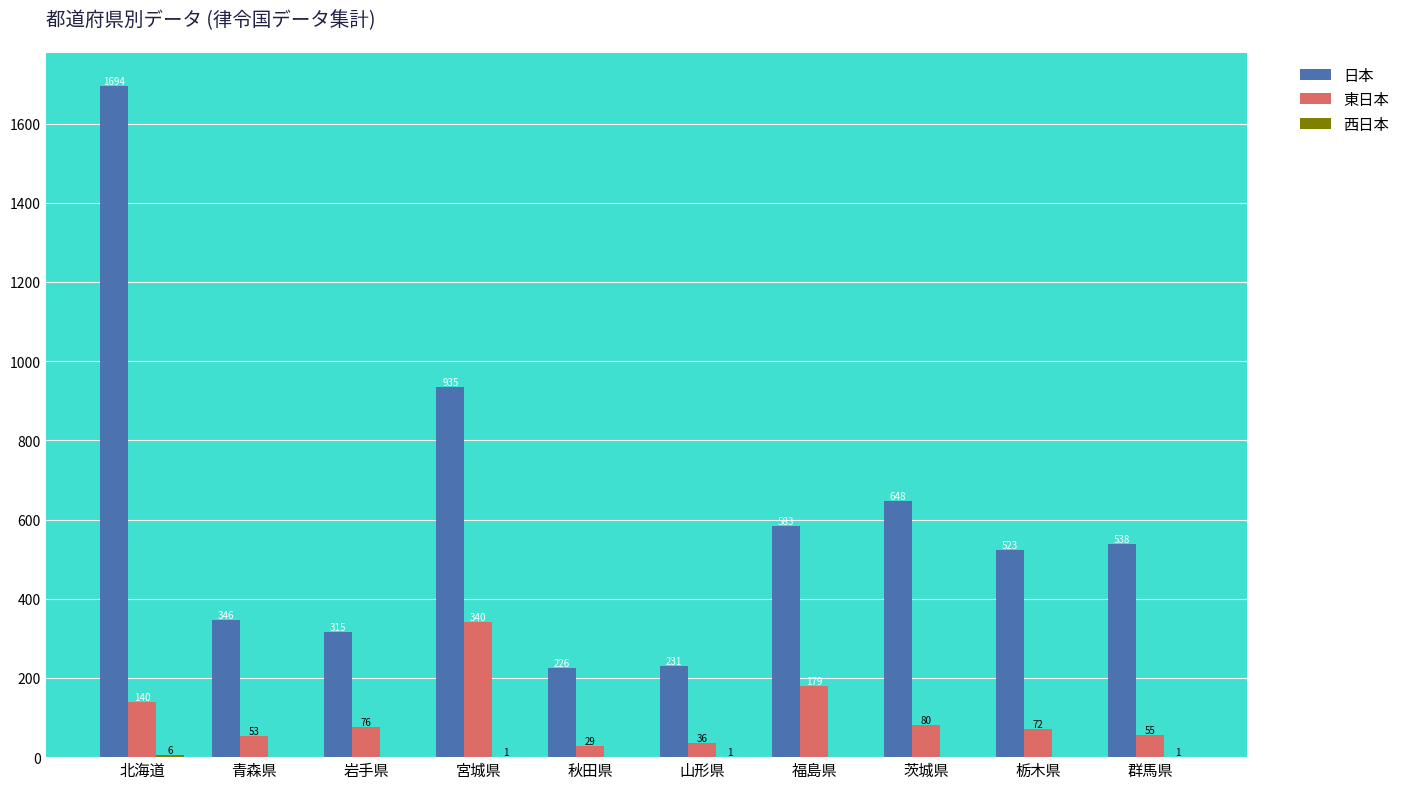

The value of 日本 at 栃木県 is 523. True or false?

True